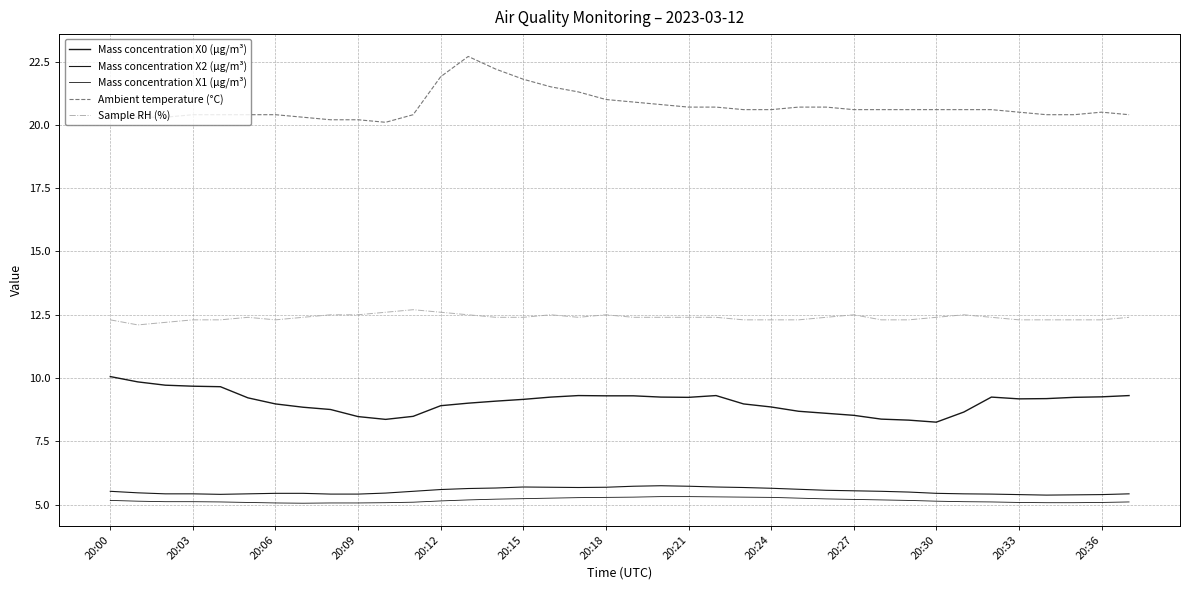

How many lines are shown in the chart?

5